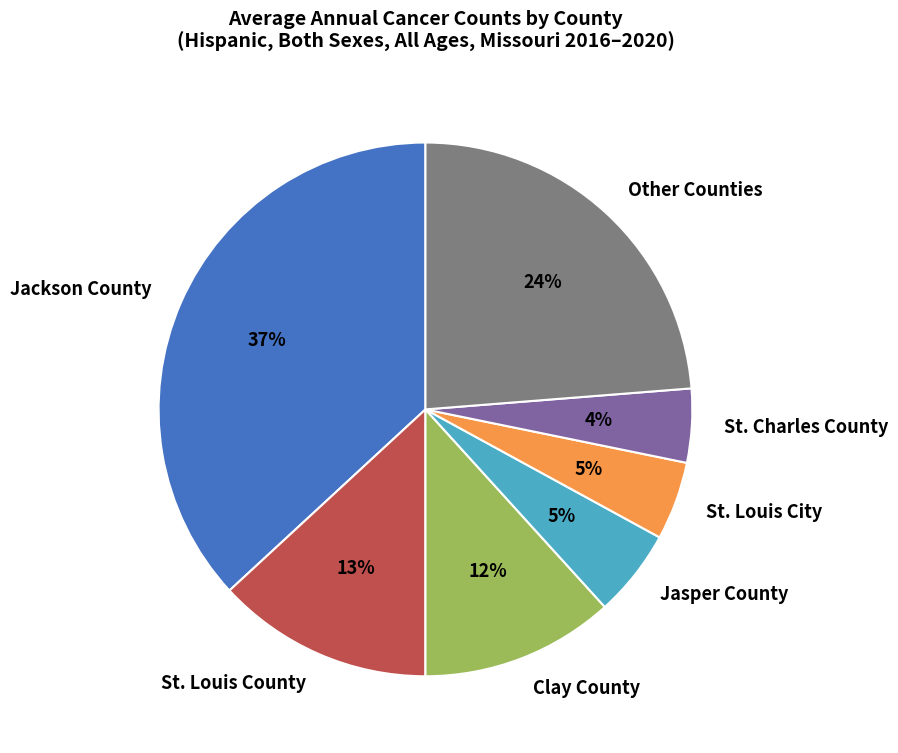

The Jasper County slice represents 5% of the pie. True or false?

True